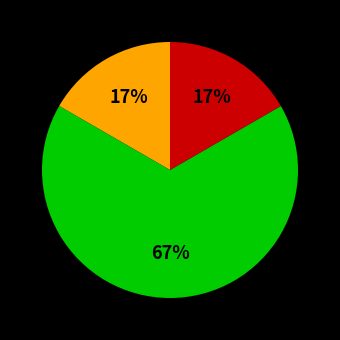

To the nearest percent, what is the average slice percentage?

33%